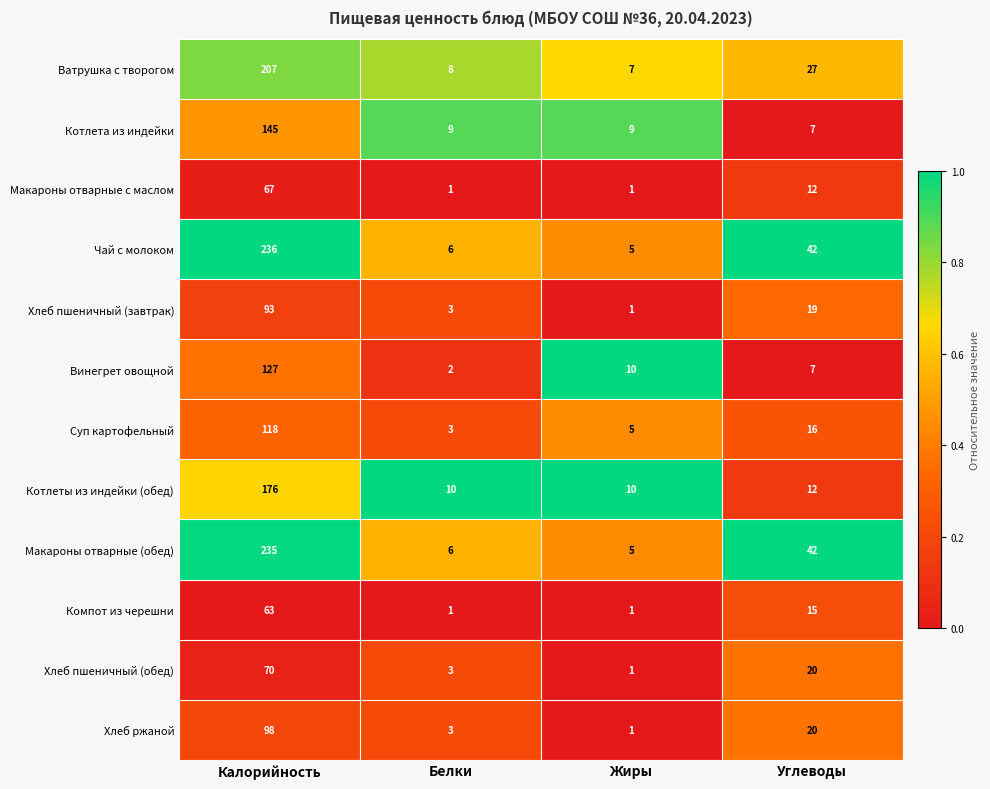

True or false: Винегрет овощной has a value of 86 at Калорийность.

False